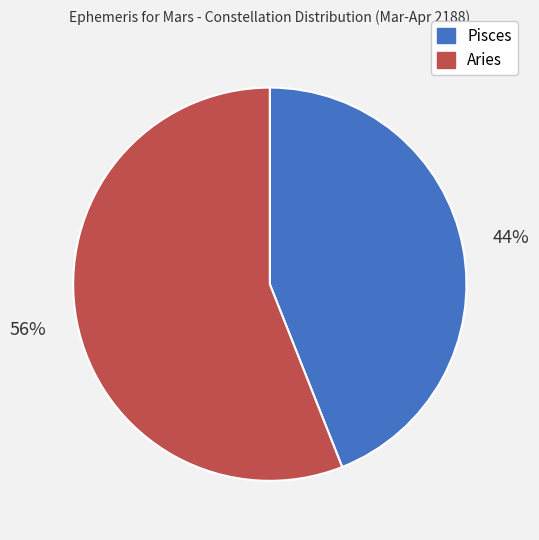

How many segments does this pie chart have?

2